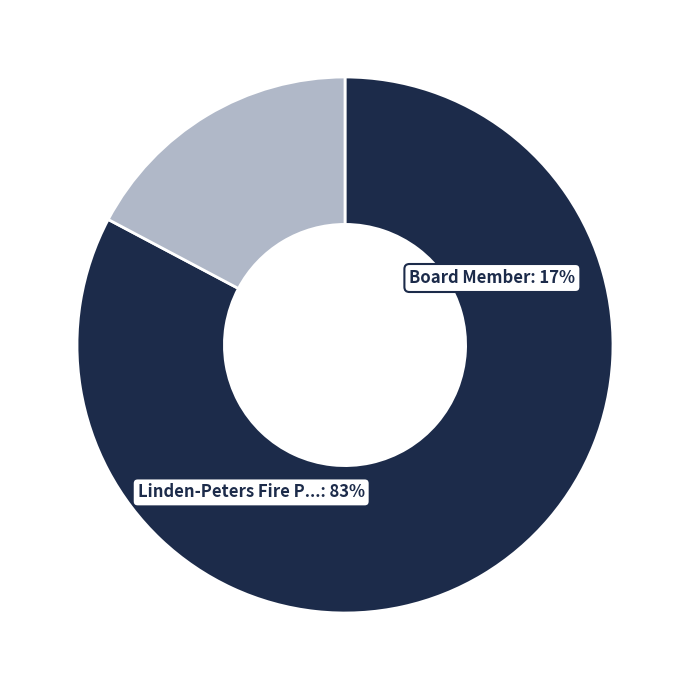

How many slices are in this pie chart?

2